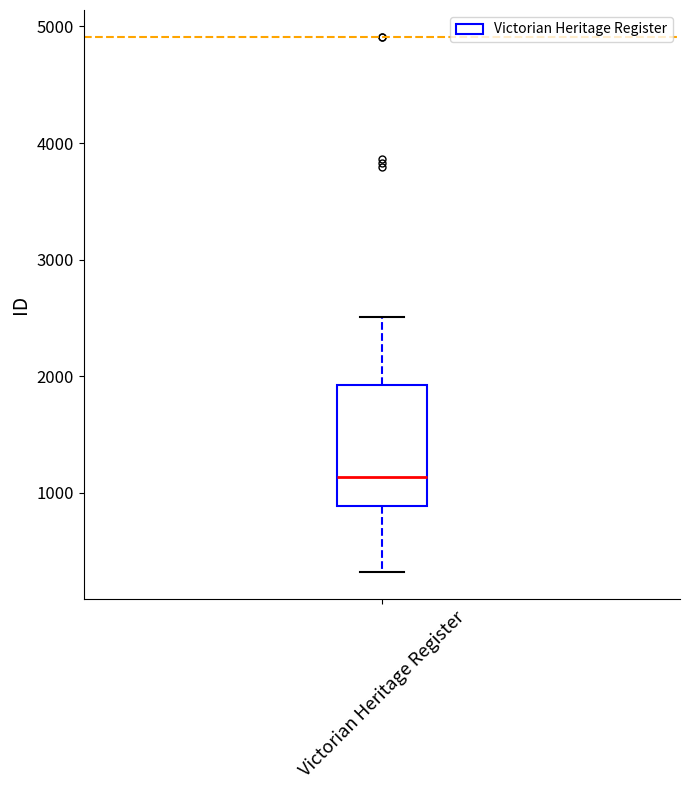

Transcribe this box plot: give where the median line is, the range the box spans, and where the two whiskers end, as read against the y-axis. The values are not printed on the chart, so give them approximately, as read against the axis.

median 1100, box 900 to 1900, whiskers 300 to 2500